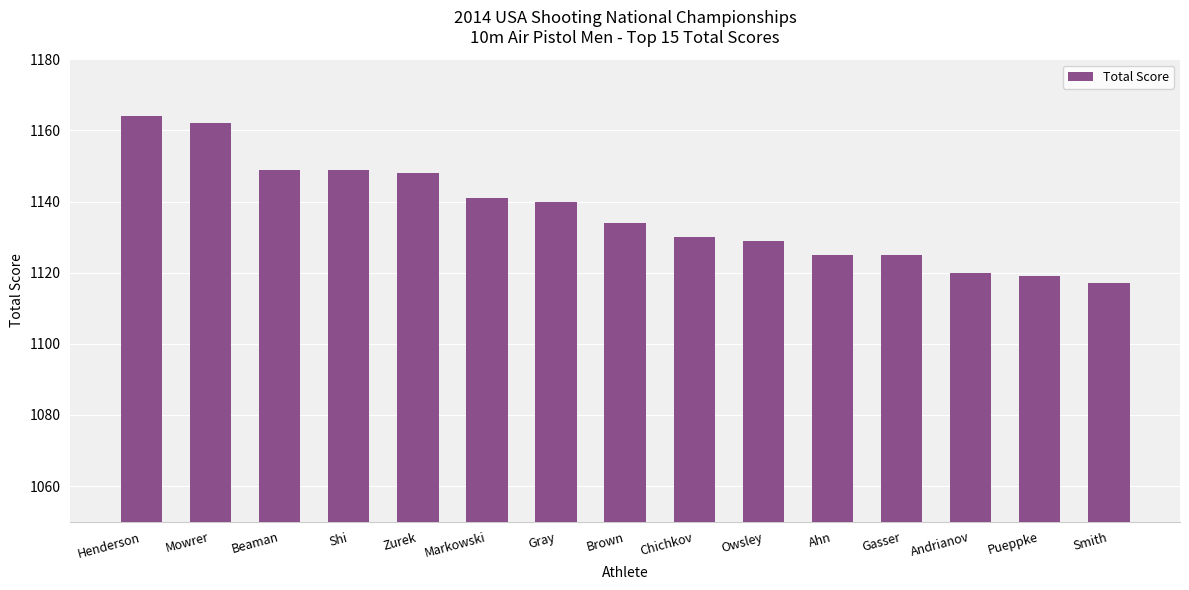

What is the minimum value shown in the chart?

1117